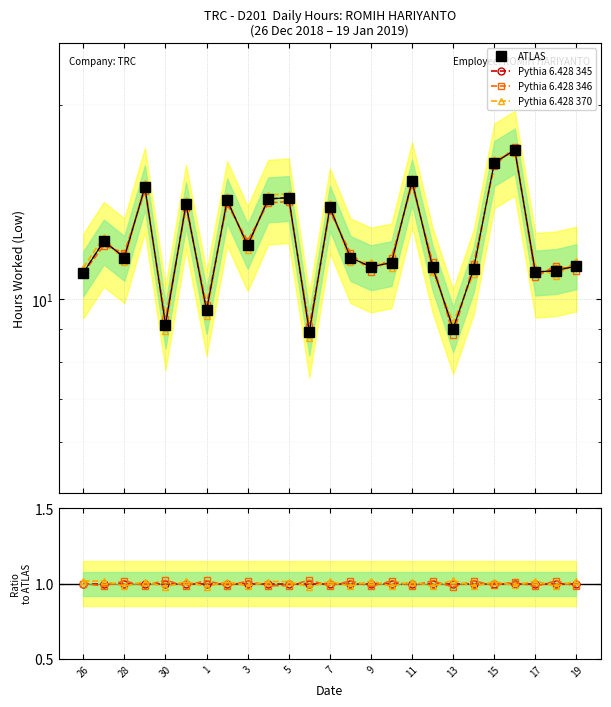

True or false: Pythia 6.428 345 and ATLAS intersect in this chart.

False